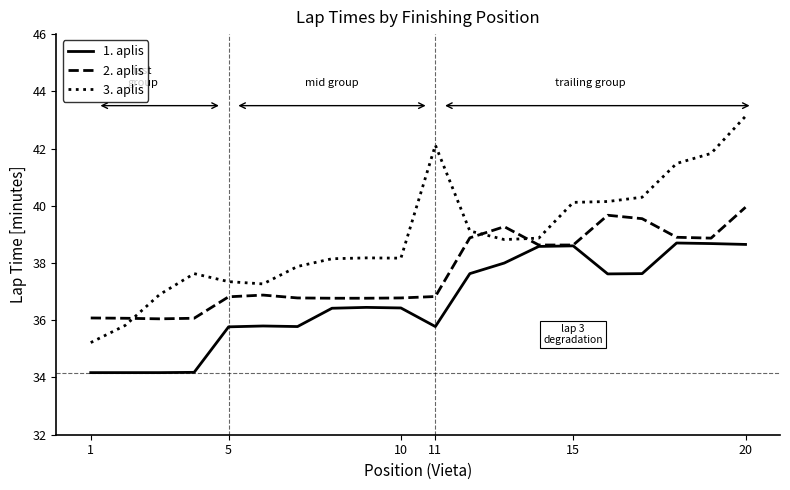

Which series has the largest total across all categories?

3. aplis